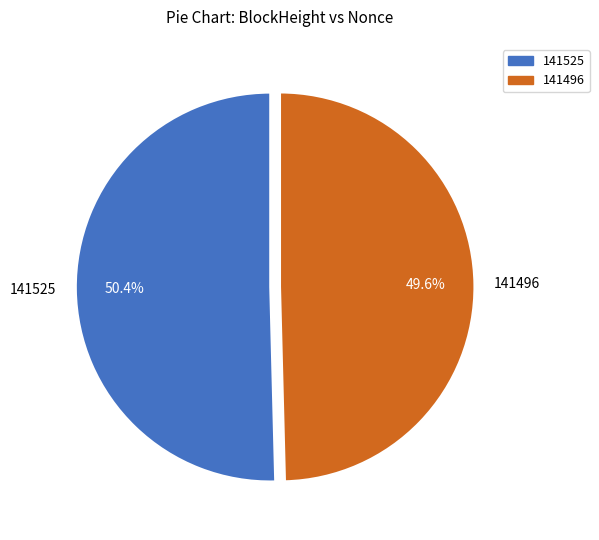

The 141496 slice represents 50% of the pie. True or false?

True